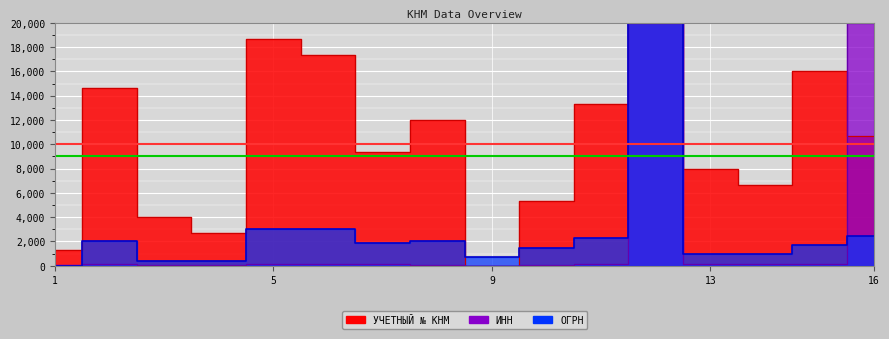

At which category is the sum across all series the highest?

12